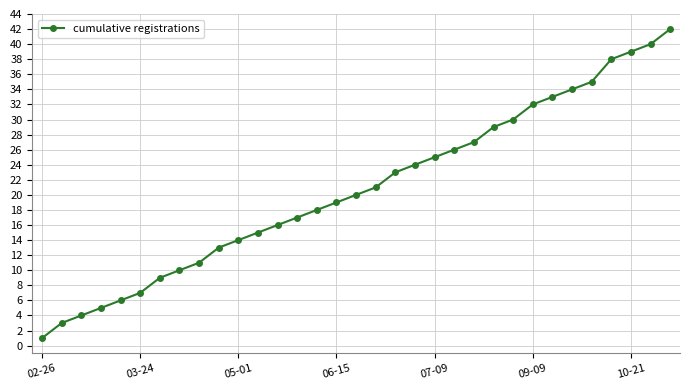

True or false: there are more than 2 points higher than both neighbors.

False